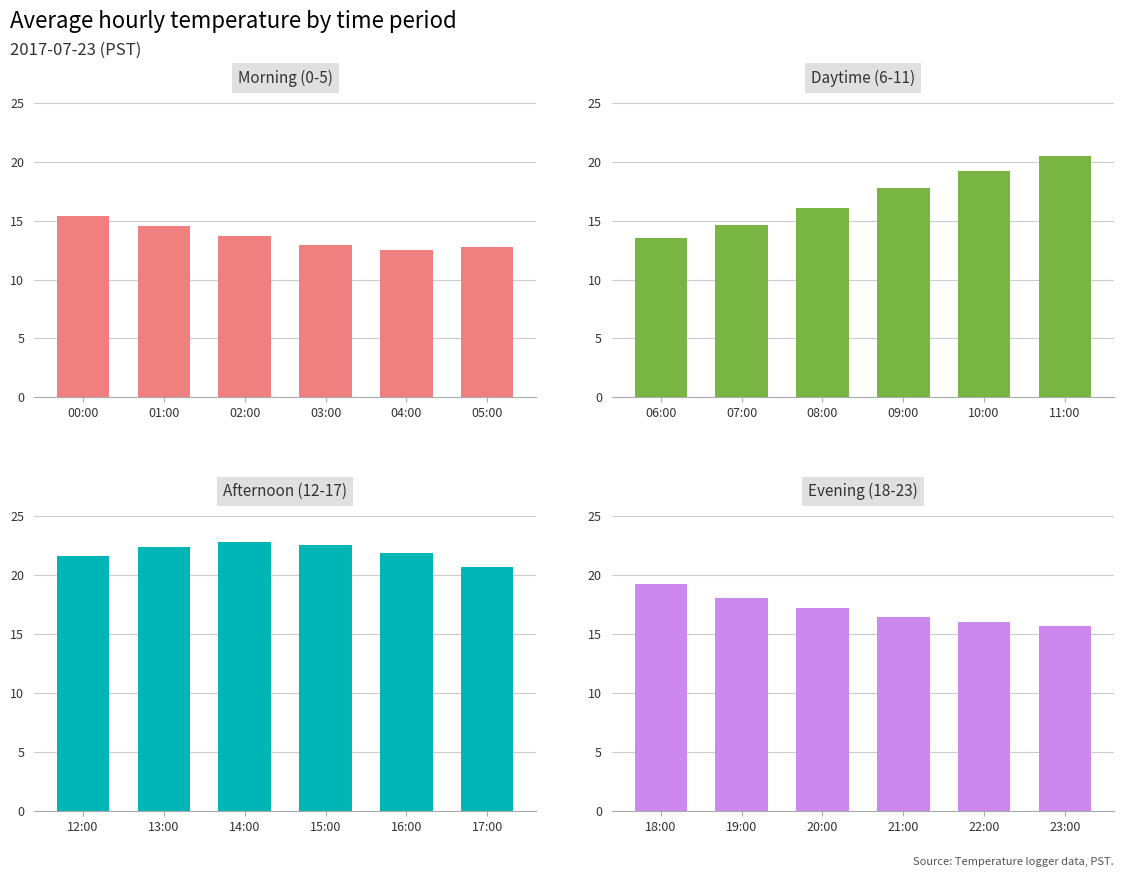

What are all the series names shown in the legend?

Morning (0-5), Daytime (6-11), Afternoon (12-17), Evening (18-23)